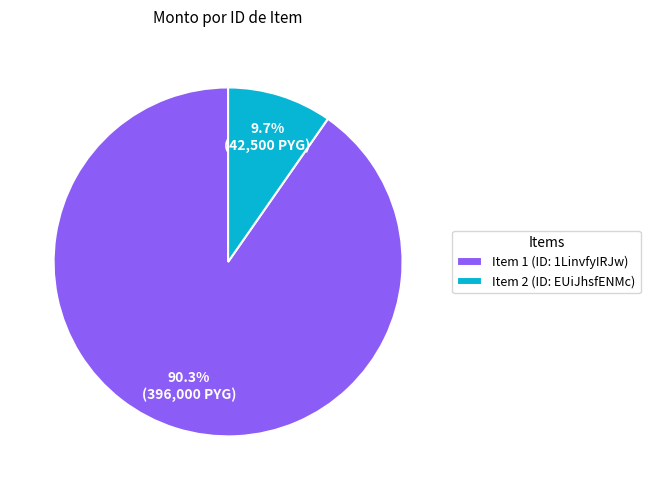

Which has a higher value, Item 1 (ID: 1LinvfyIRJw) or Item 2 (ID: EUiJhsfENMc)?

Item 1 (ID: 1LinvfyIRJw)